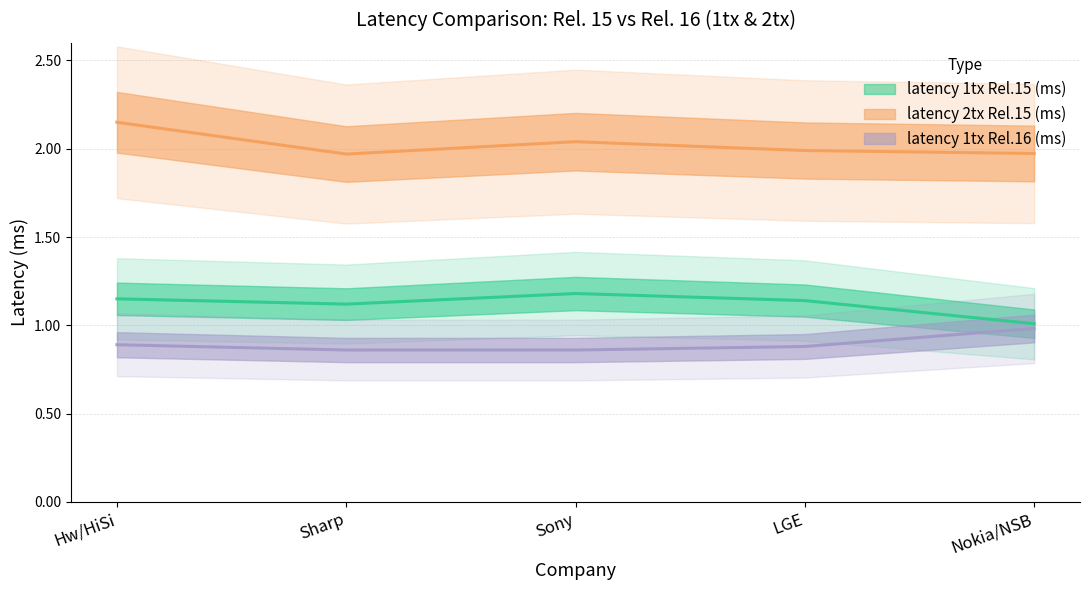

At which label is latency 1tx Rel.16 (ms) closest to 0?

Sharp